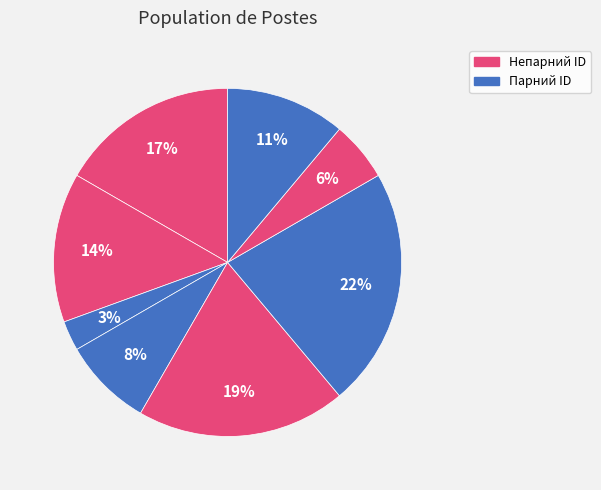

How many slices are in this pie chart?

8